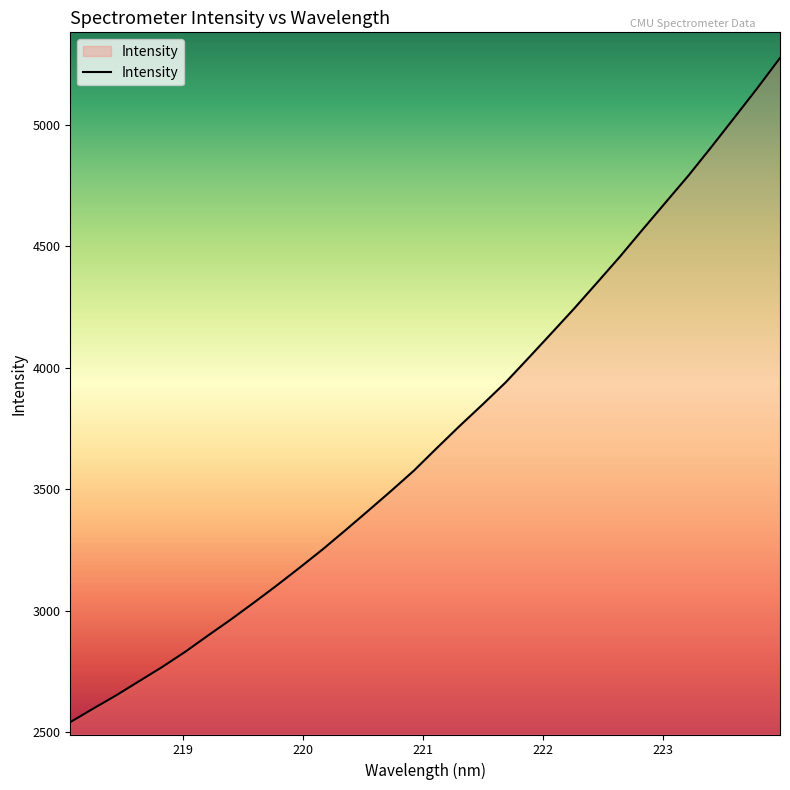

Reading right to left, what are all the values shown in this chart?

5274.9	5149.7	5028.7	4908.6	4791.2	4680.4	4569.4	4457.1	4349.7	4243.5	4141.0	4039.5	3938.9	3848.7	3760.4	3669.2	3576.4	3492.6	3410.9	3330.2	3251.1	3176.1	3102.9	3032.1	2963.0	2896.9	2829.5	2767.4	2709.4	2651.0	2596.6	2540.9